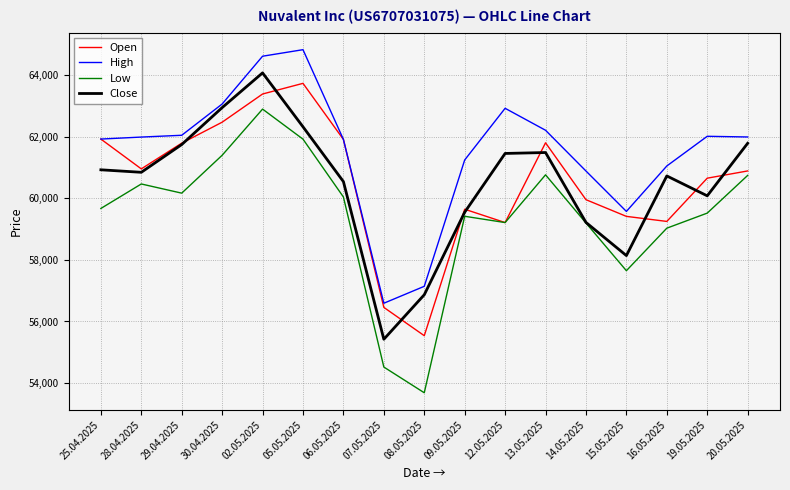

True or false: High and Low intersect in this chart.

False